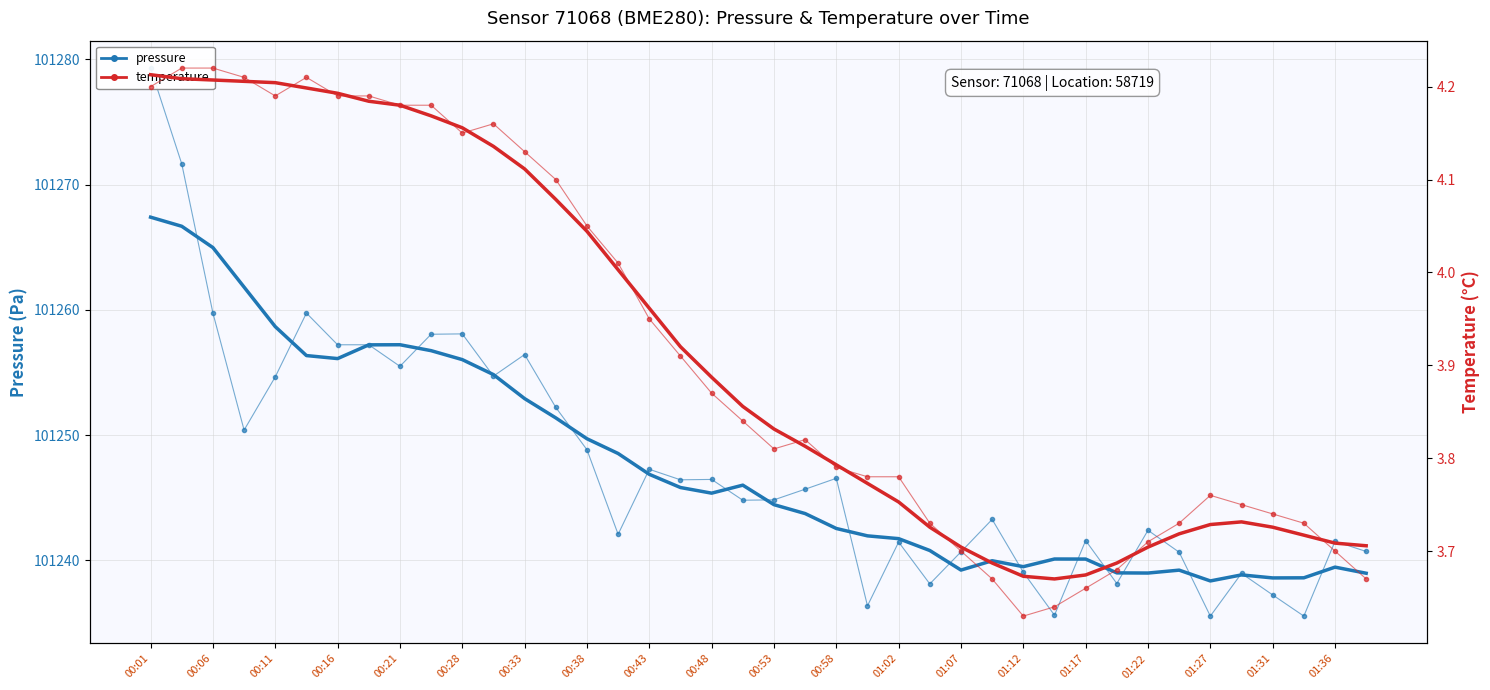

How many data points does each series have?

40